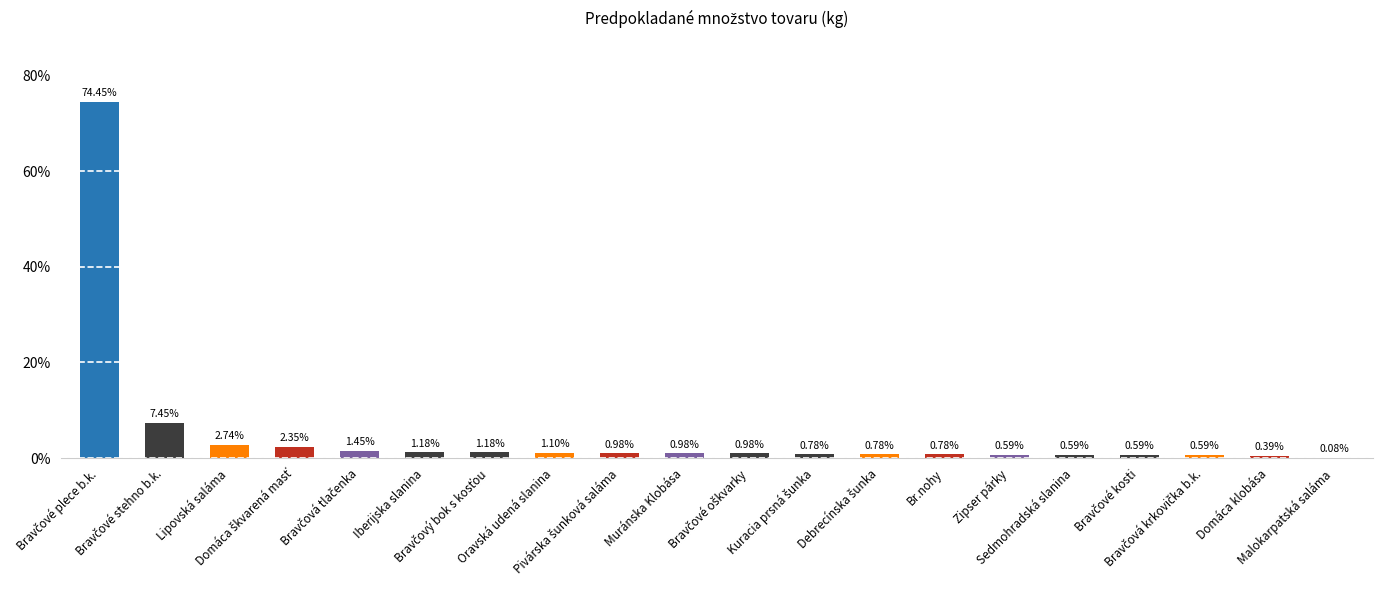

What is the change in value from Br.nohy to Sedmohradská slanina?

-0.2